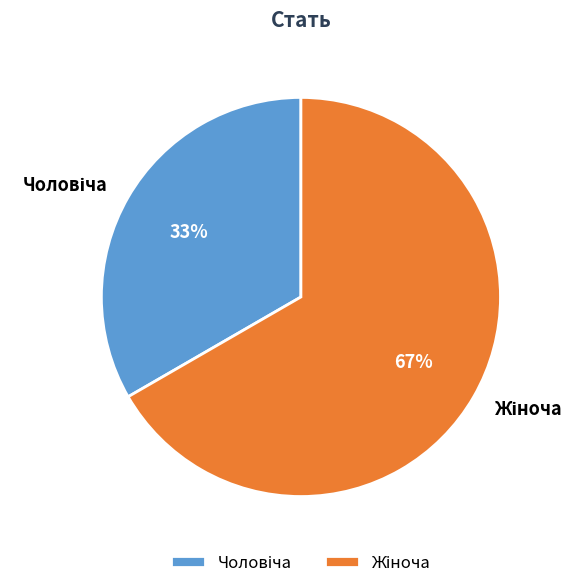

Count the number of slices in the pie.

2